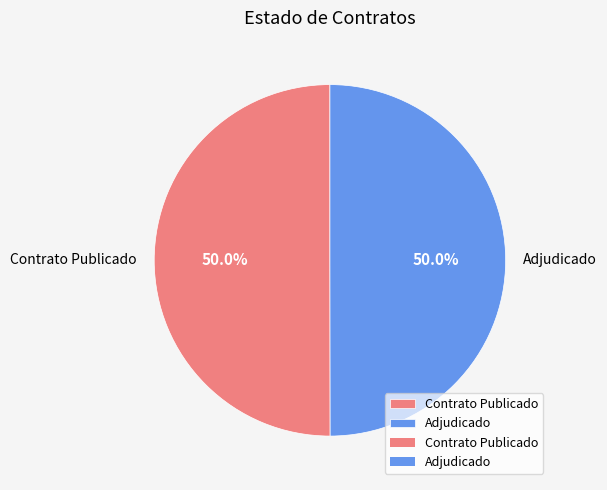

Approximately how many times larger is the value at Contrato Publicado compared to Adjudicado?

1.0